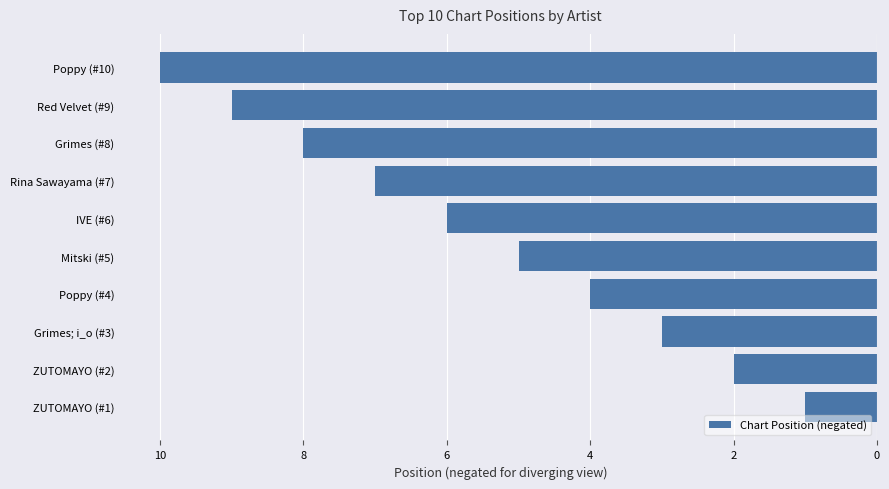

How many values are between -8 and -3?

6